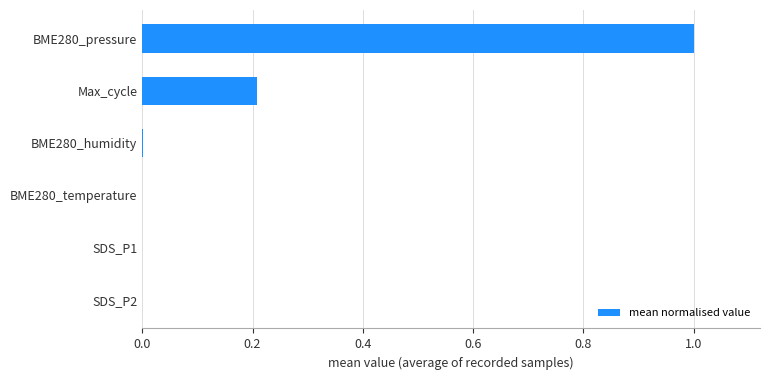

Which has a higher value, BME280_temperature or Max_cycle?

Max_cycle